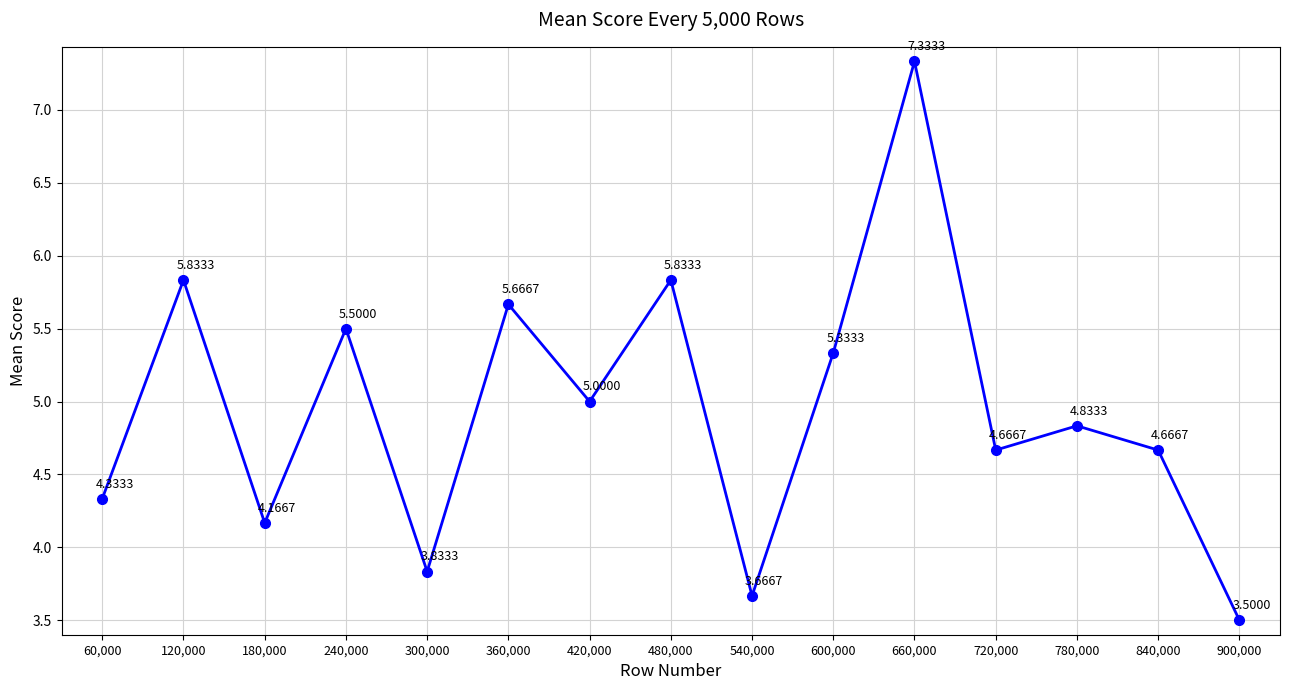

How many data points are less than 4?

3